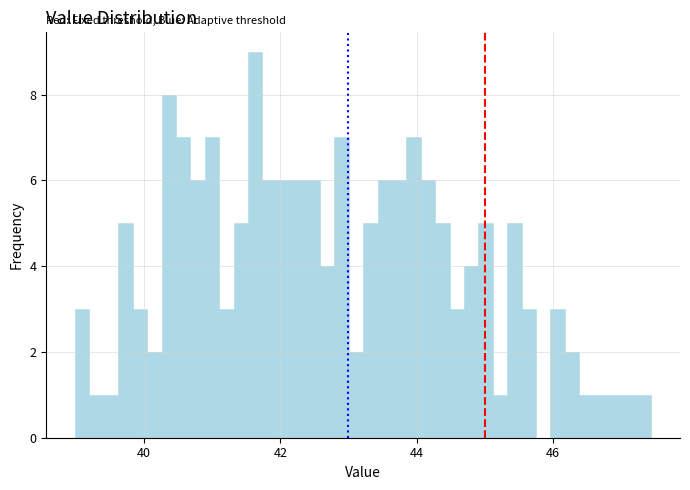

Around what value on the x-axis is the tallest bar? Give the approximate position of its centre, as read against the axis.

41.6